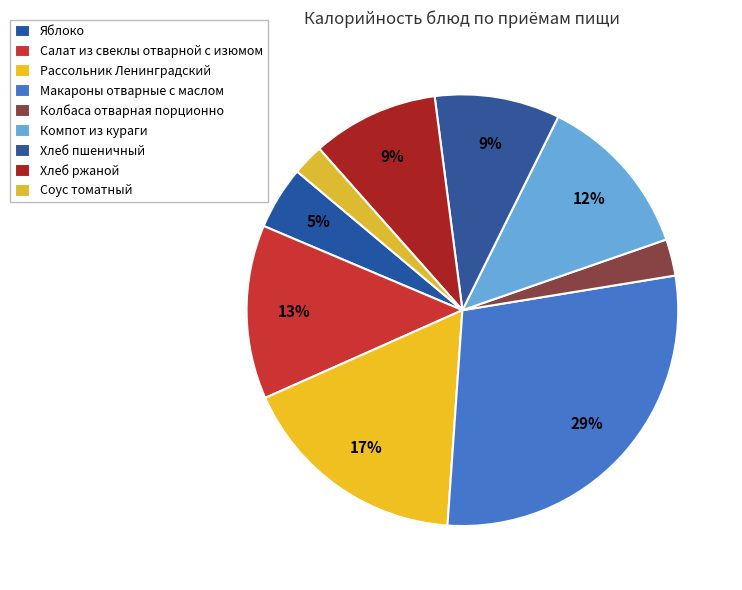

Do Колбаса отварная порционно and Соус томатный together represent more than half of the pie?

No